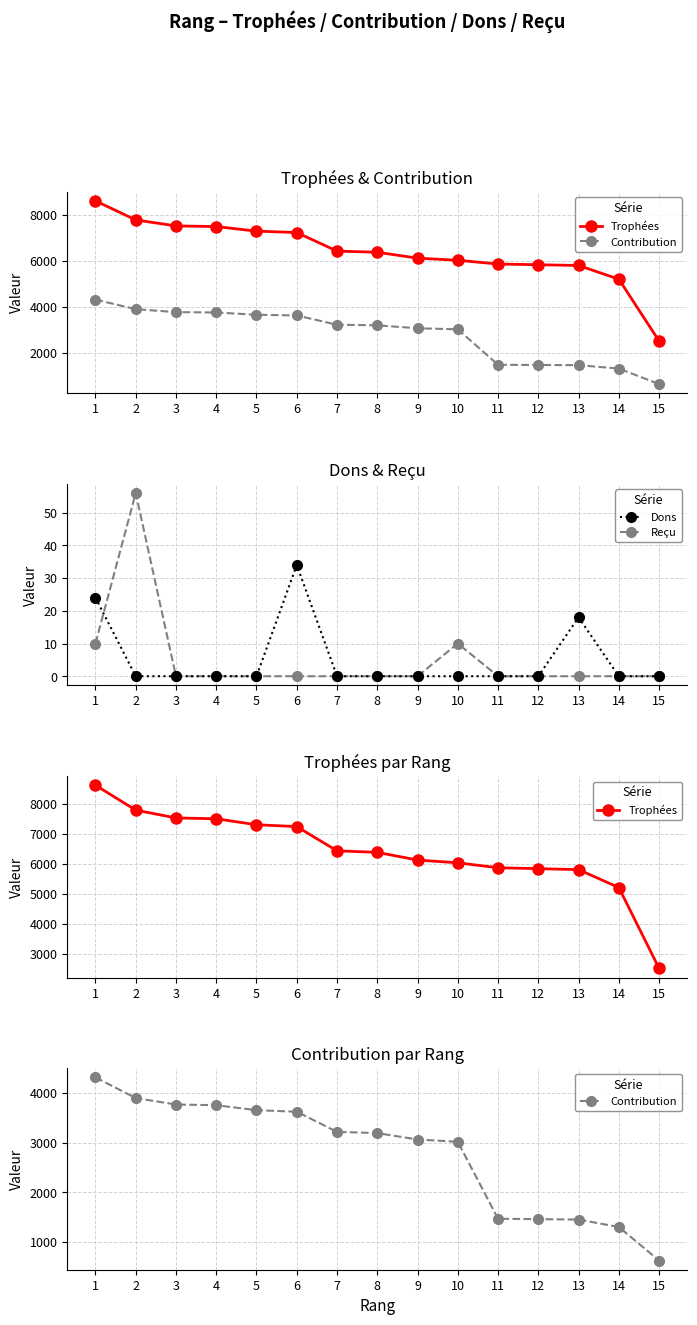

Reading left to right, extract all data points from this chart.

Trophées: 8623	7791	7530	7502	7302	7241	6431	6380	6123	6030	5866	5835	5803	5204	2503
Contribution: 4311	3895	3765	3751	3651	3620	3215	3190	3061	3015	1466	1458	1450	1301	625
Dons: 24	0	0	0	0	34	0	0	0	0	0	0	18	0	0
Reçu: 10	56	0	0	0	0	0	0	0	10	0	0	0	0	0